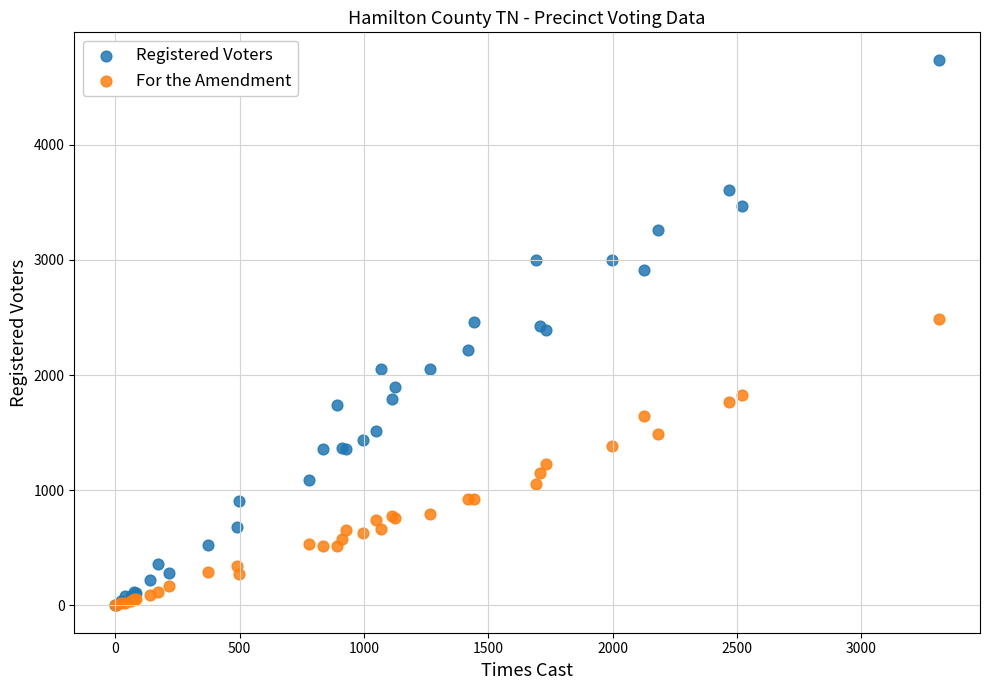

Which series reaches the maximum Y coordinate?

Registered Voters